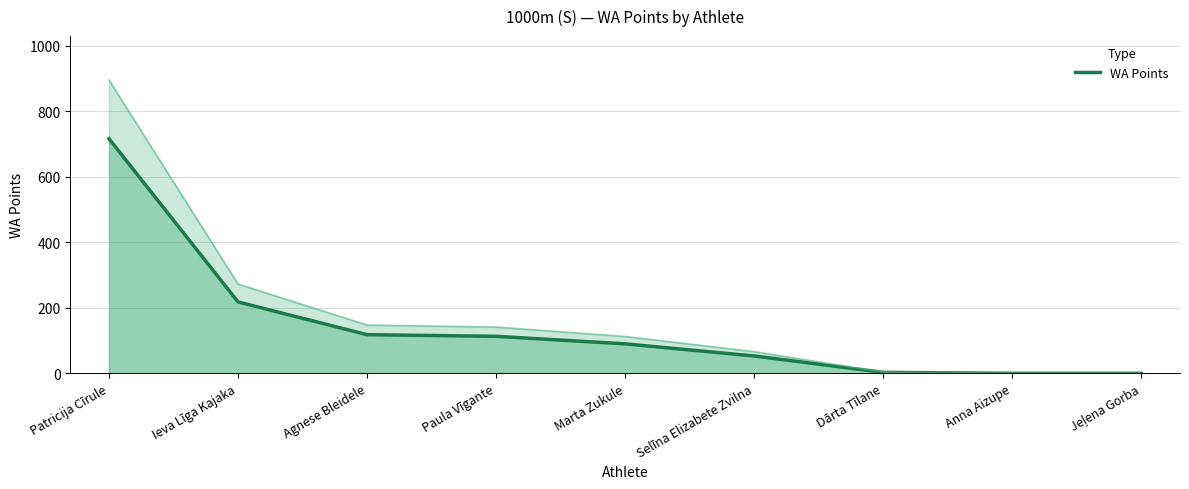

How many data points are less than 90?

4